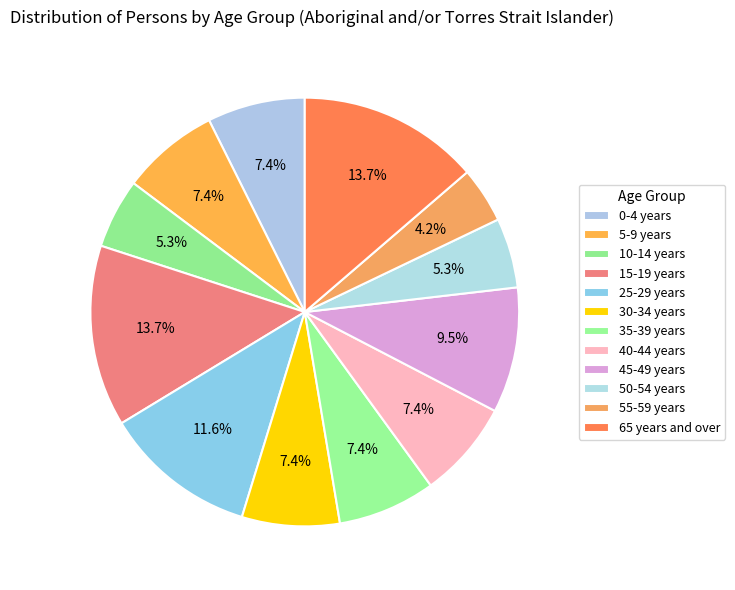

Is it true that 10-14 years is 18% of the pie?

False